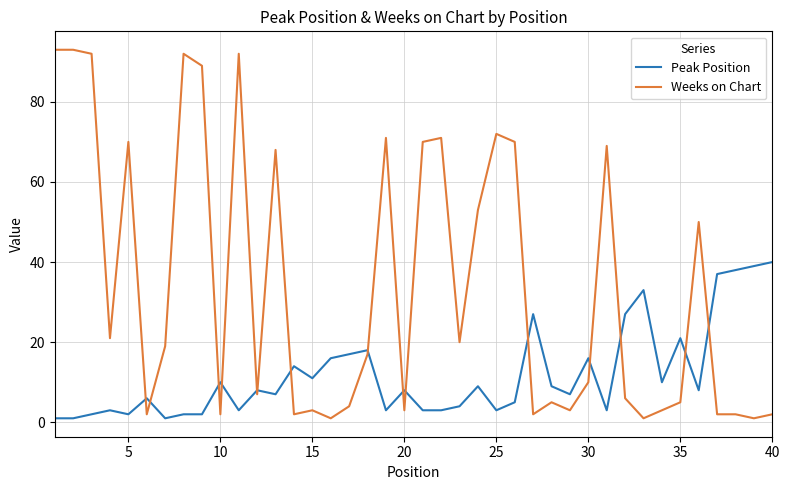

Reading left to right, what are all the values shown in this chart?

Peak Position: 1	1	2	3	2	6	1	2	2	10	3	8	7	14	11	16	17	18	3	8	3	3	4	9	3	5	27	9	7	16	3	27	33	10	21	8	37	38	39	40
Weeks on Chart: 93	93	92	21	70	2	19	92	89	2	92	7	68	2	3	1	4	17	71	3	70	71	20	53	72	70	2	5	3	10	69	6	1	3	5	50	2	2	1	2